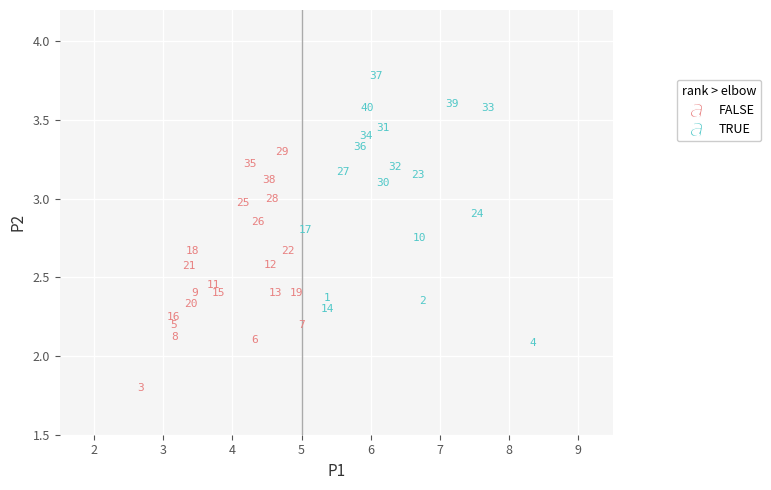

What are all the series names shown in the legend?

FALSE, TRUE